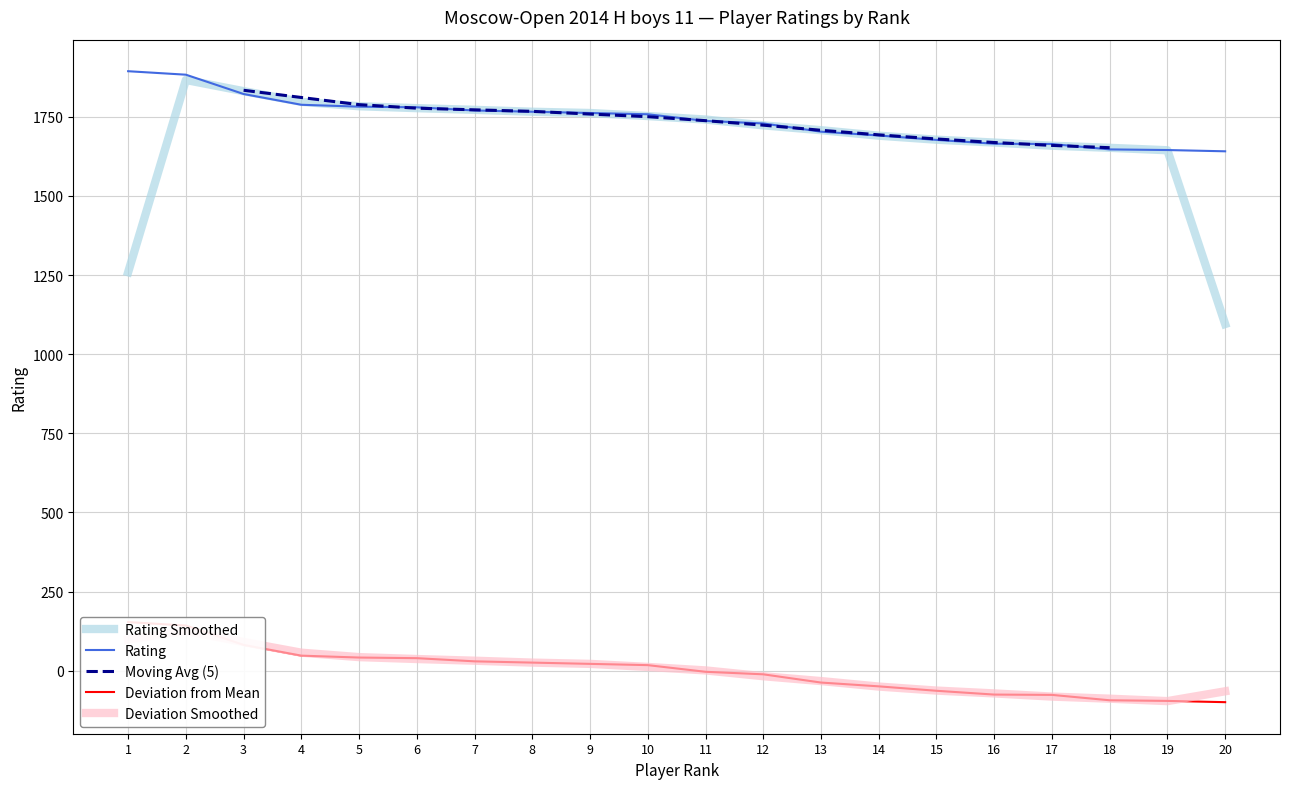

Between 2 and 7, which is larger?

2